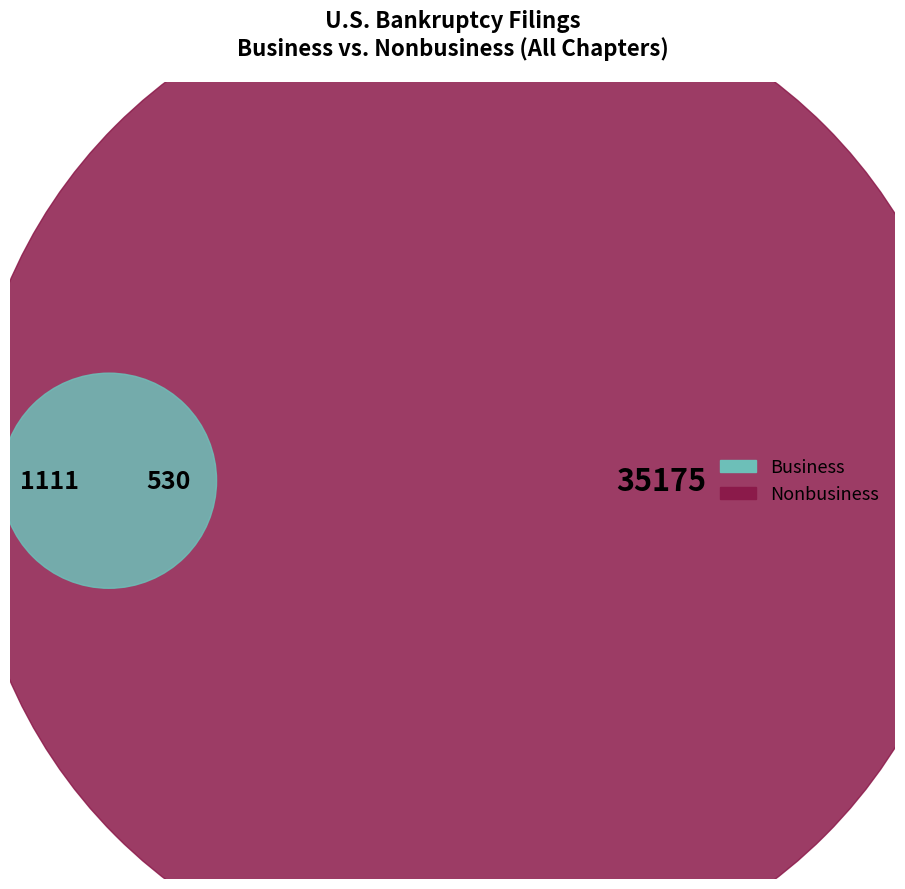

What is the change in value from Business to Nonbusiness?

+34064